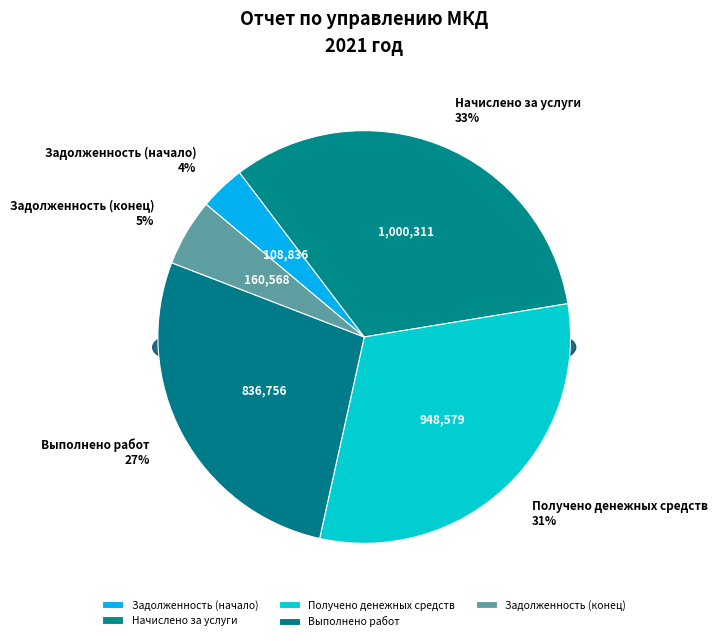

Does Задолженность (начало) account for over 50% of the chart?

No